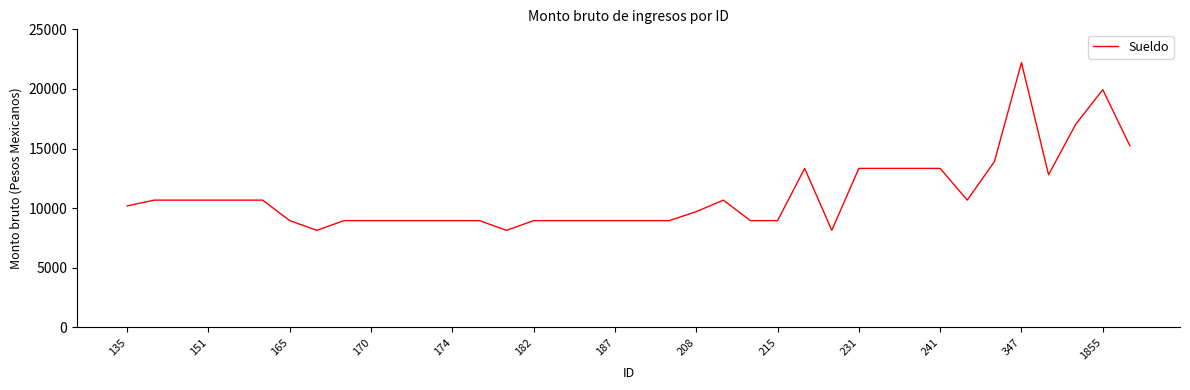

What is the difference between the maximum and minimum values?

14071.8